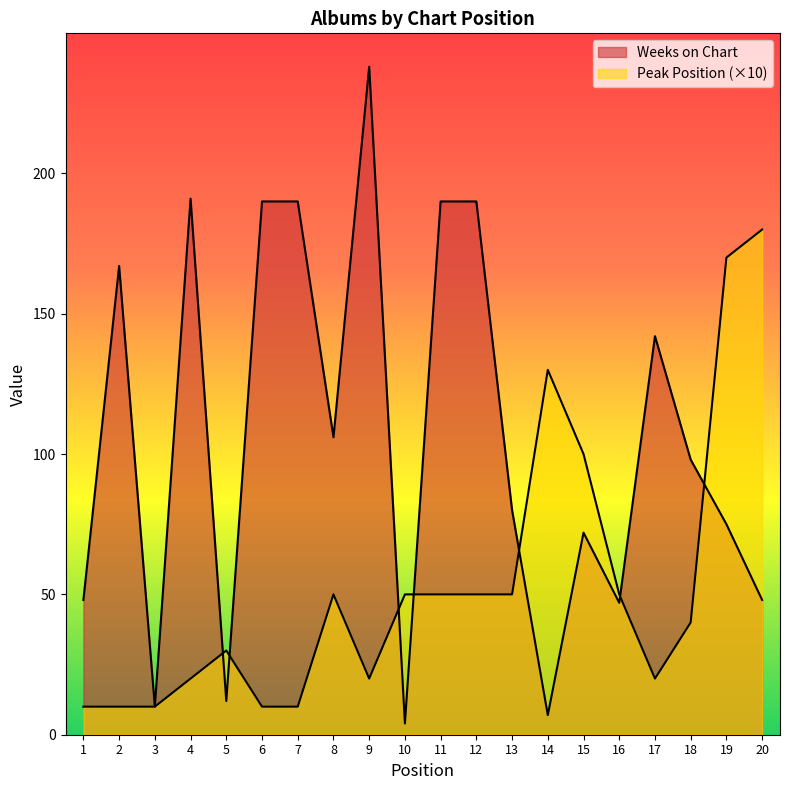

How many lines are shown in the chart?

2